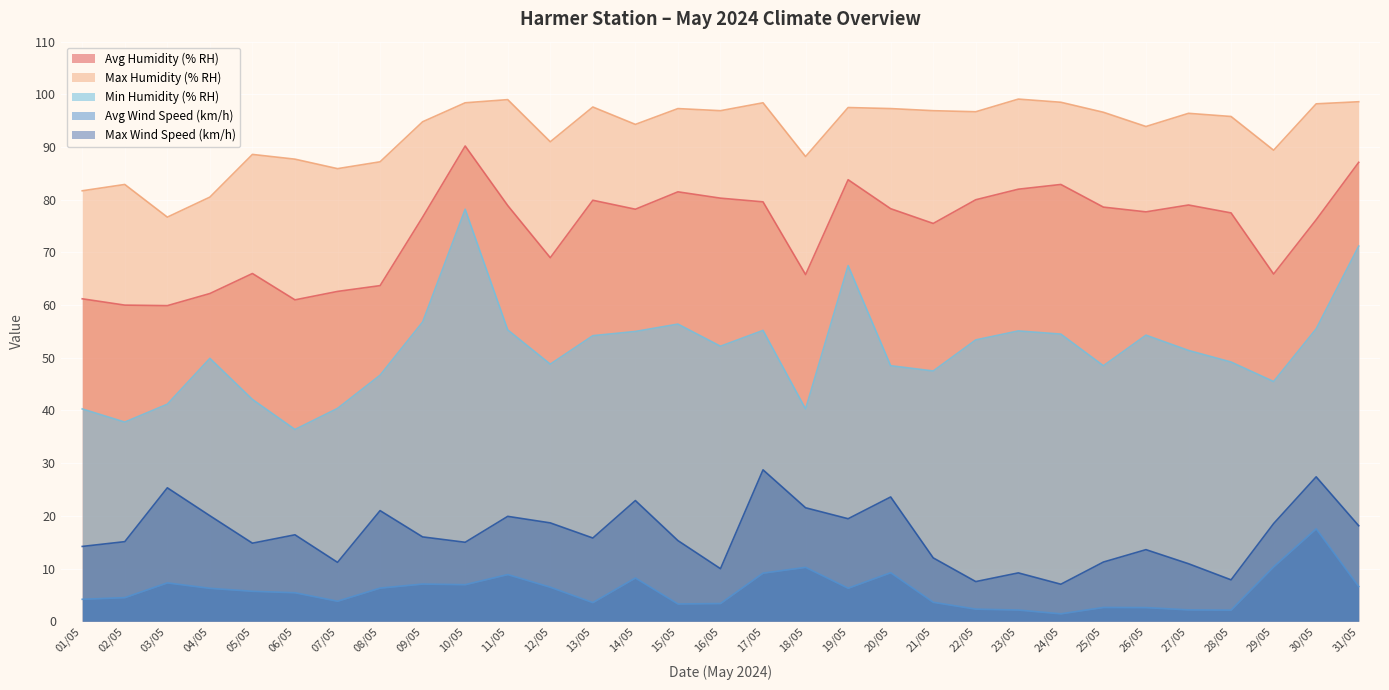

At which label is Avg Humidity (% RH) closest to 75?

21/05